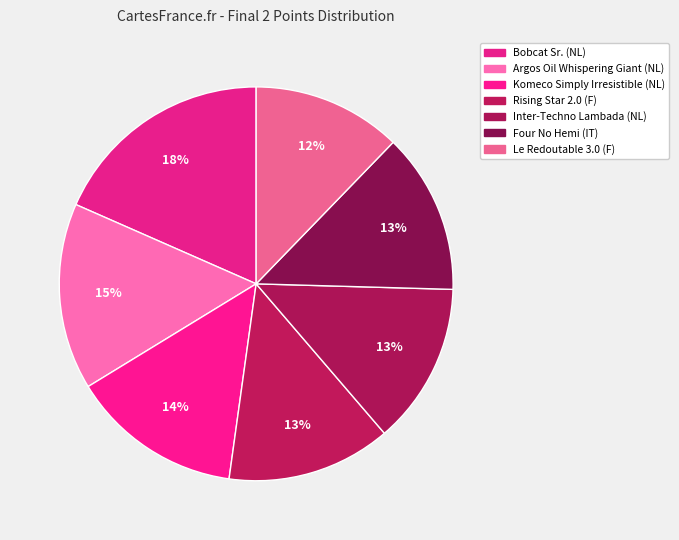

To the nearest percent, what is the difference between the Komeco Simply Irresistible (NL) and Argos Oil Whispering Giant (NL) slice percentages?

1%